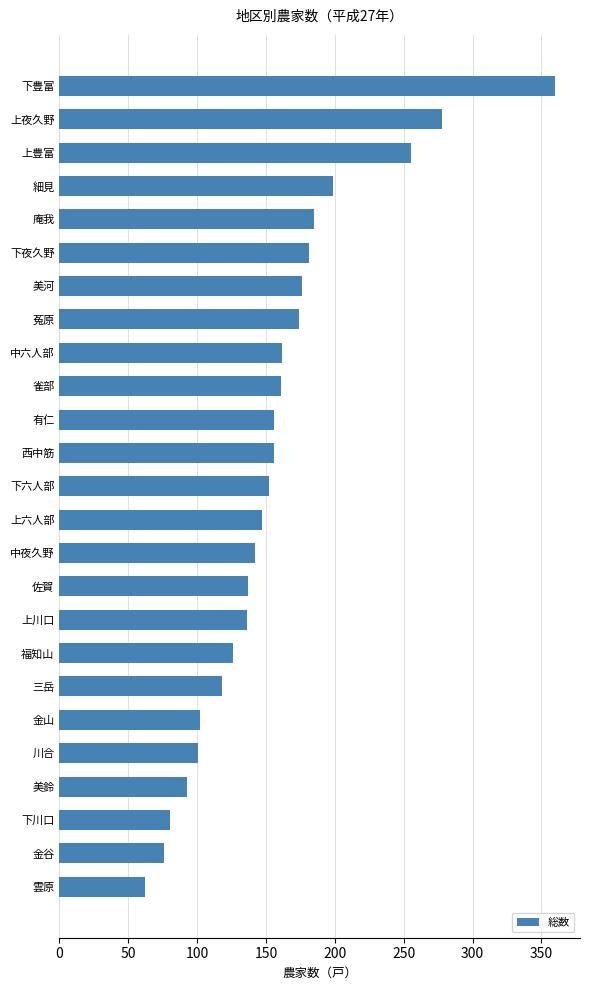

Which has a higher value, 雲原 or 細見?

細見